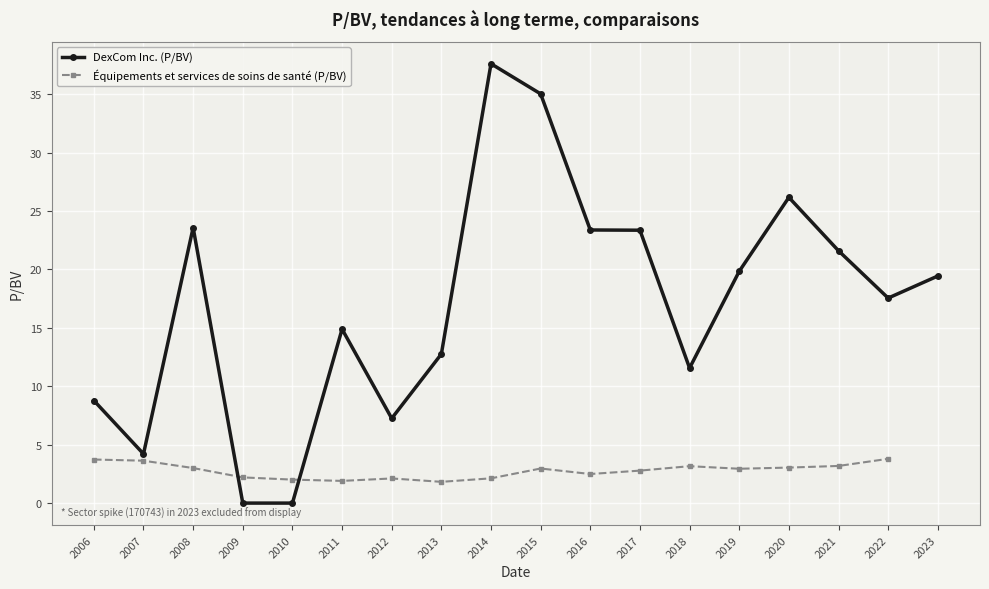

The value of Équipements et services de soins de santé (P/BV) at 2018 is 3.2. True or false?

True